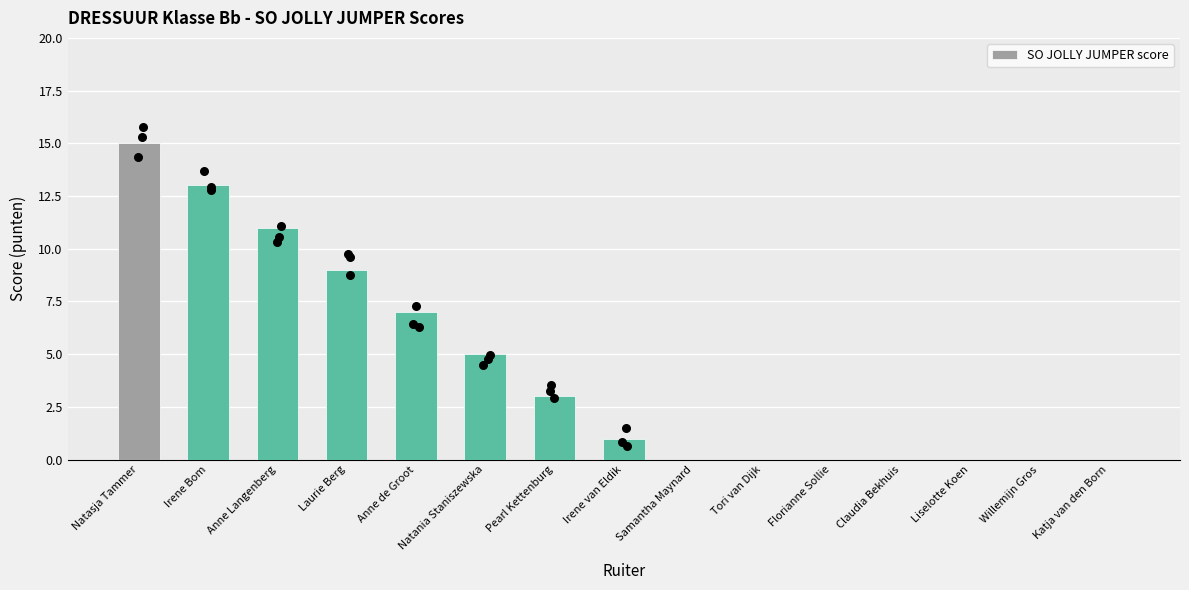

What is the change in value from Natasja Tammer to Samantha Maynard?

-15